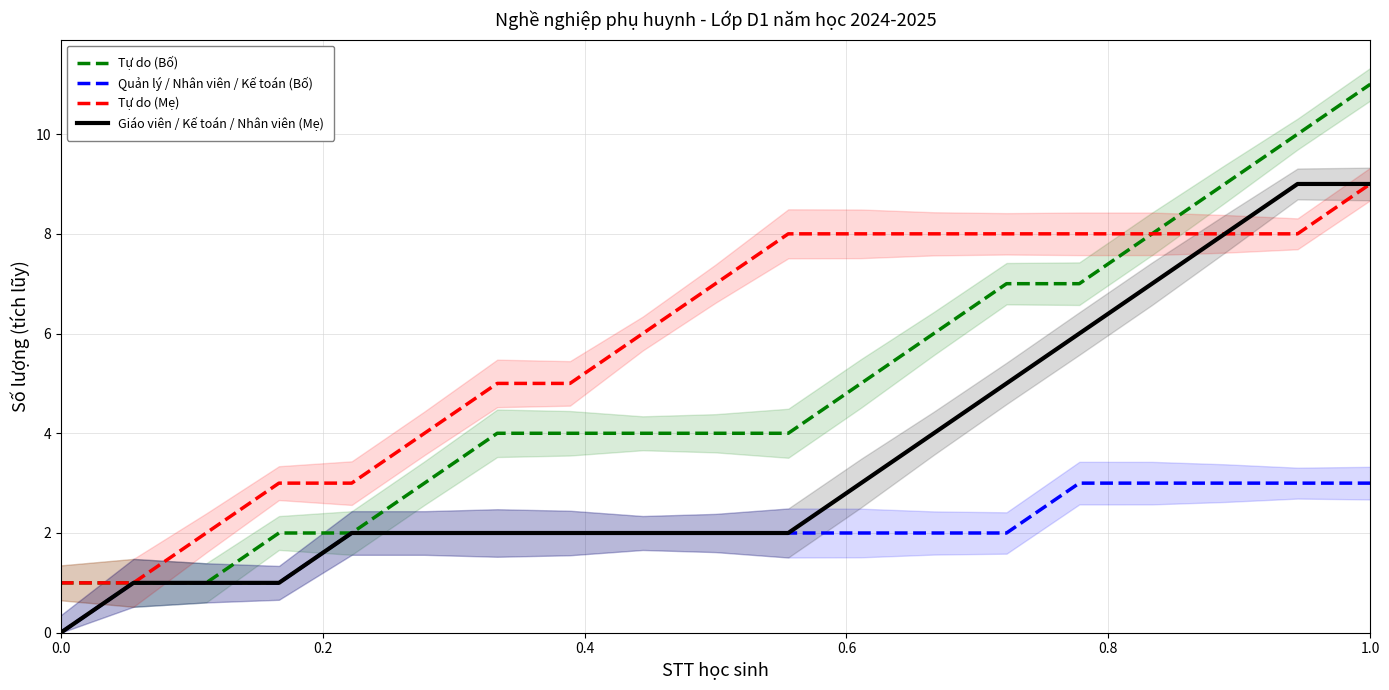

List the series in order of their overall mean, highest first.

Tự do (Mẹ), Tự do (Bố), Giáo viên / Kế toán / Nhân viên (Mẹ), Quản lý / Nhân viên / Kế toán (Bố)